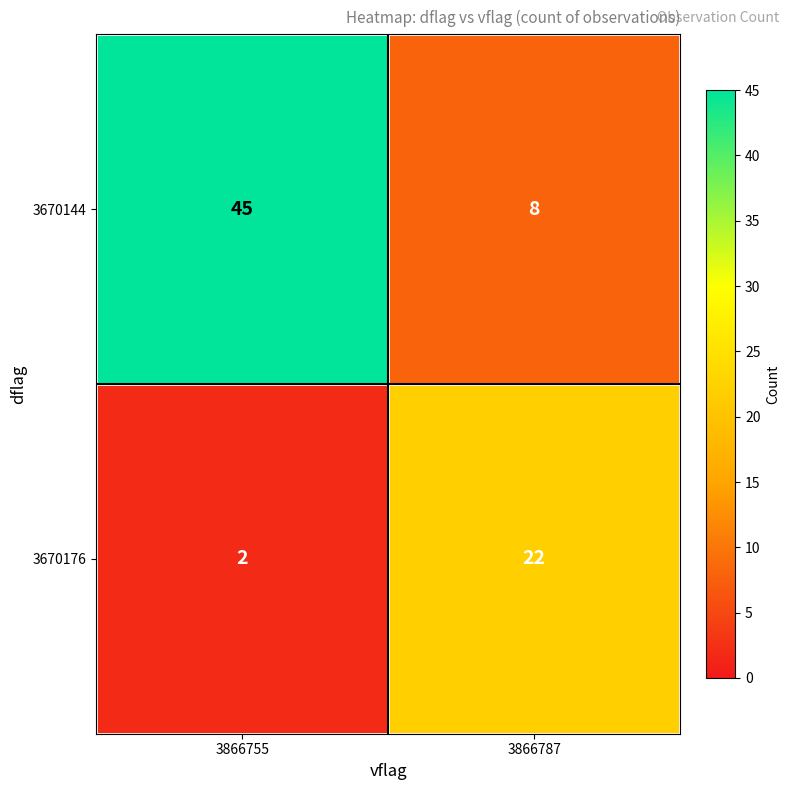

What is the total value across all series at 3866755?

47